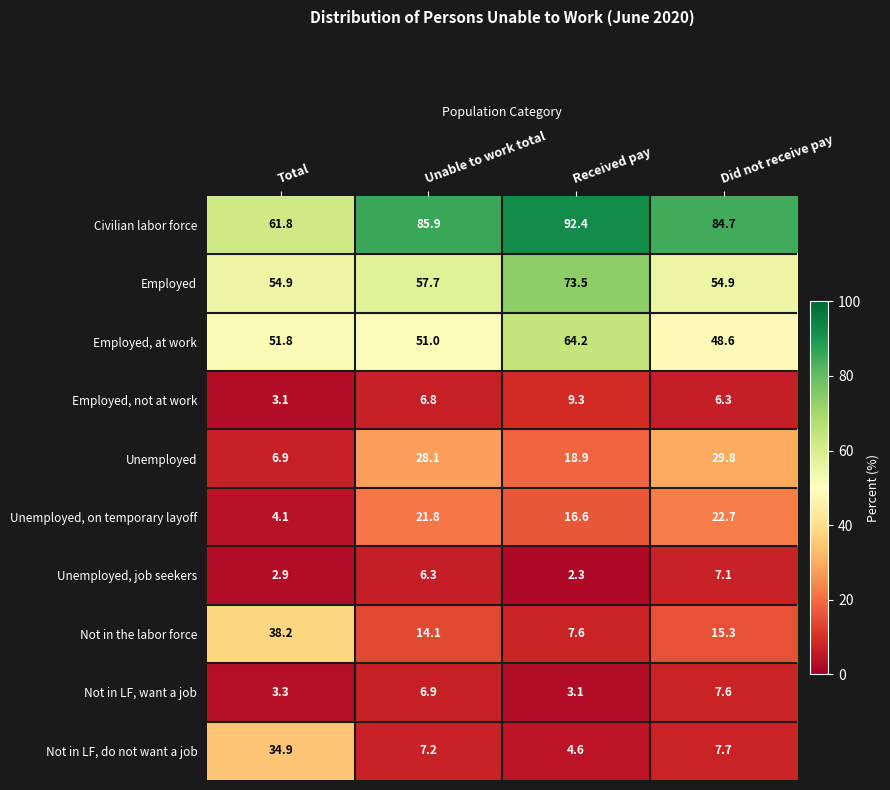

What is the spread (max minus min) of values at Received pay?

90.1